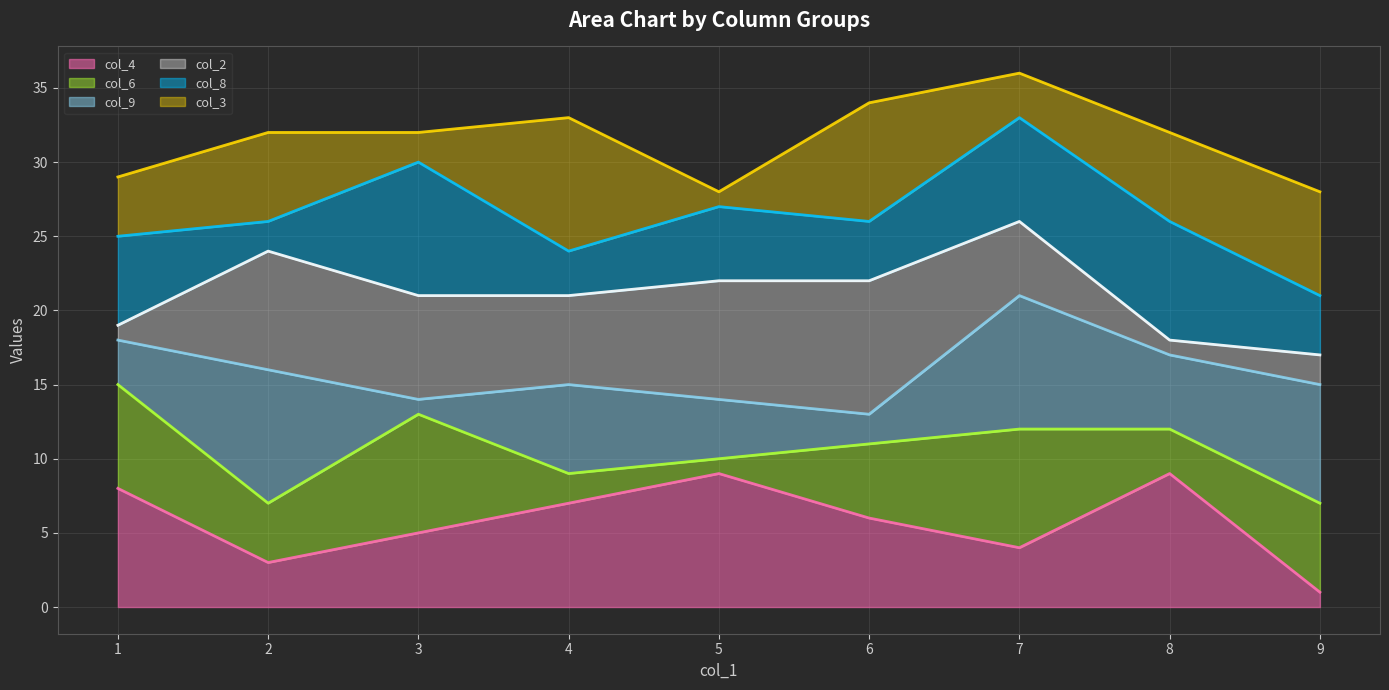

What are all the series names shown in the legend?

col_4 line, col_6 line, col_9 line, col_2 line, col_8 line, col_3 line